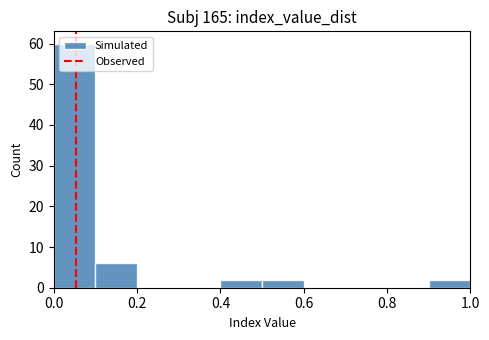

Which range on the x-axis has the tallest bar?

0.0 to 0.1